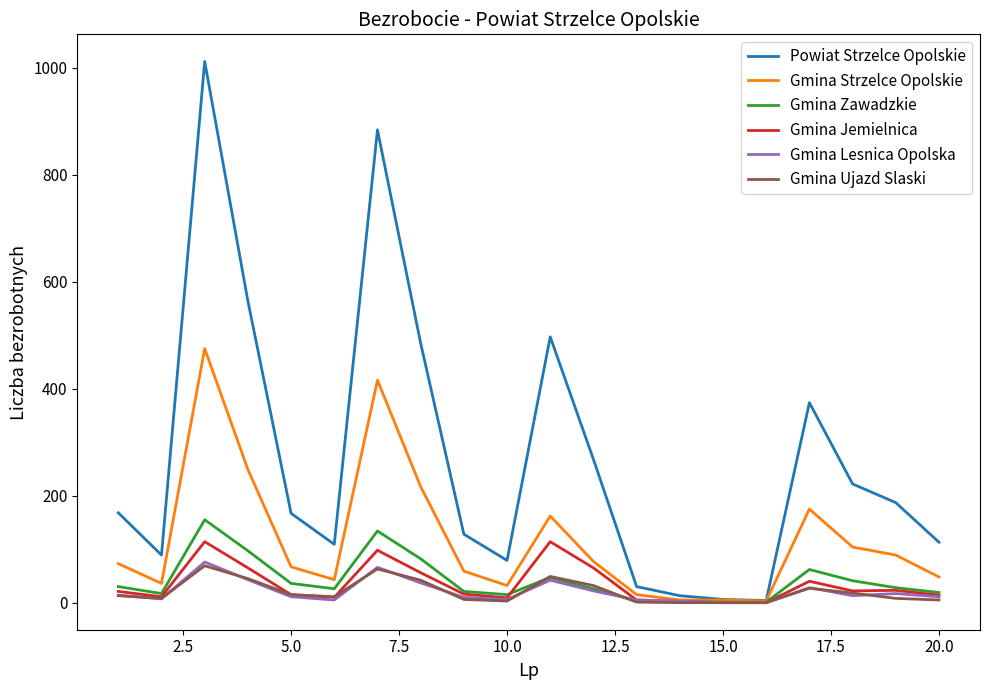

What is the greatest value displayed?

1012